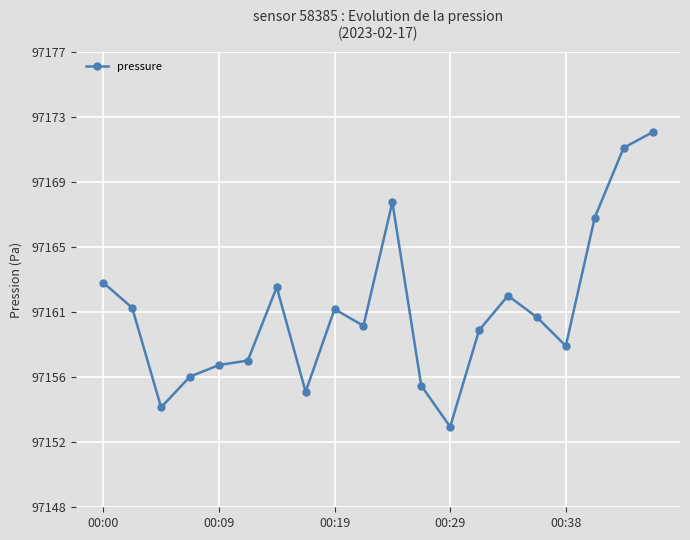

Where is the data nearest to the value 97162?

6